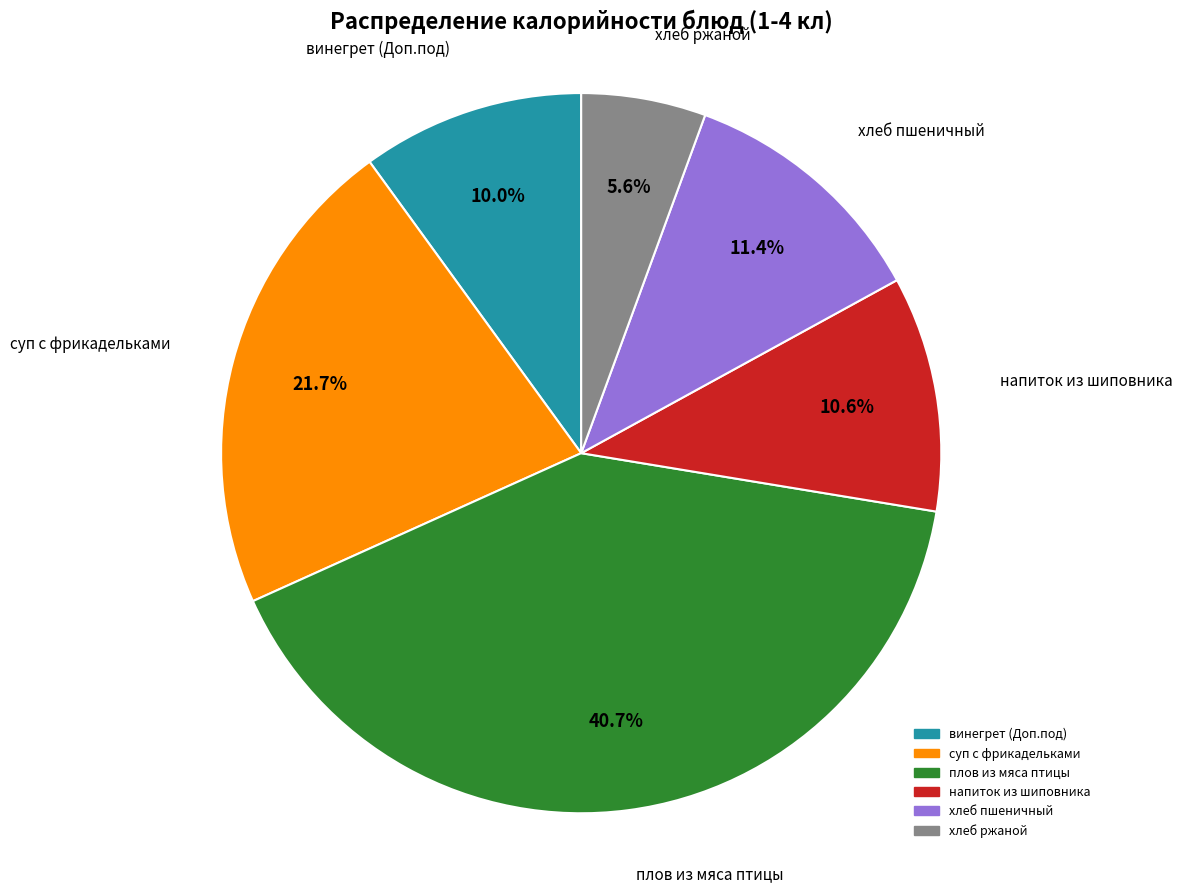

Is it true that винегрет (Доп.под) is 19% of the pie?

False